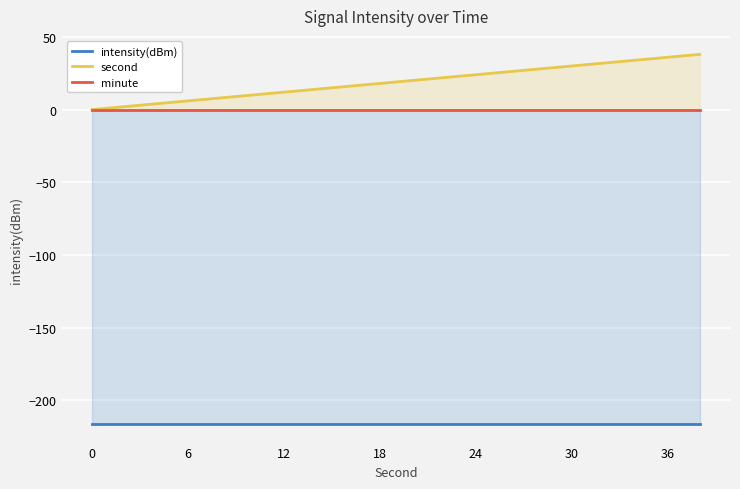

The second series shows 0 at 0. True or false?

True